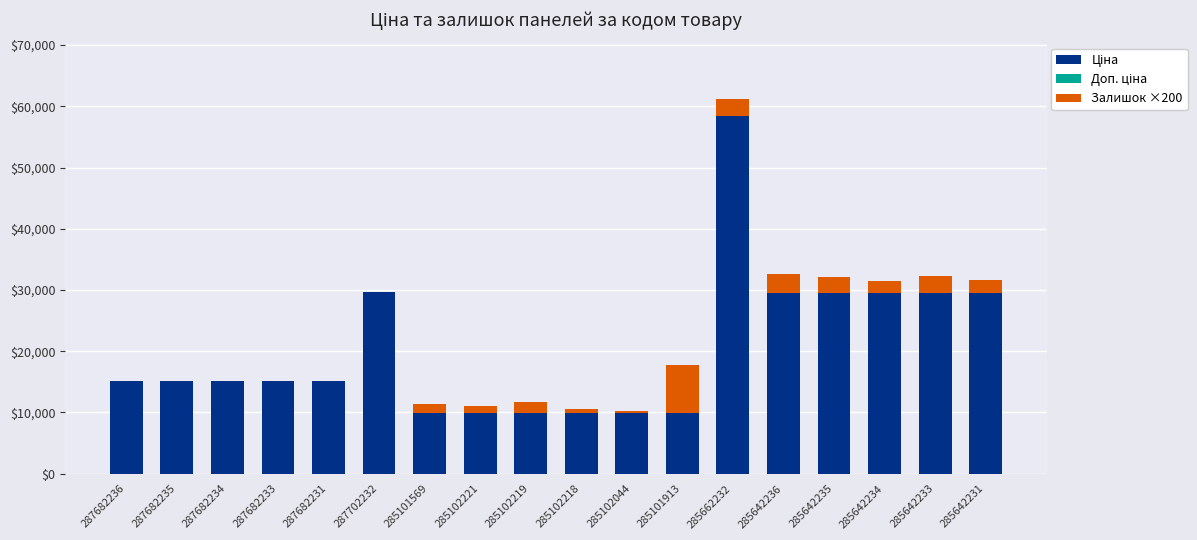

What is the total value across all series at 287682236?

15120.0